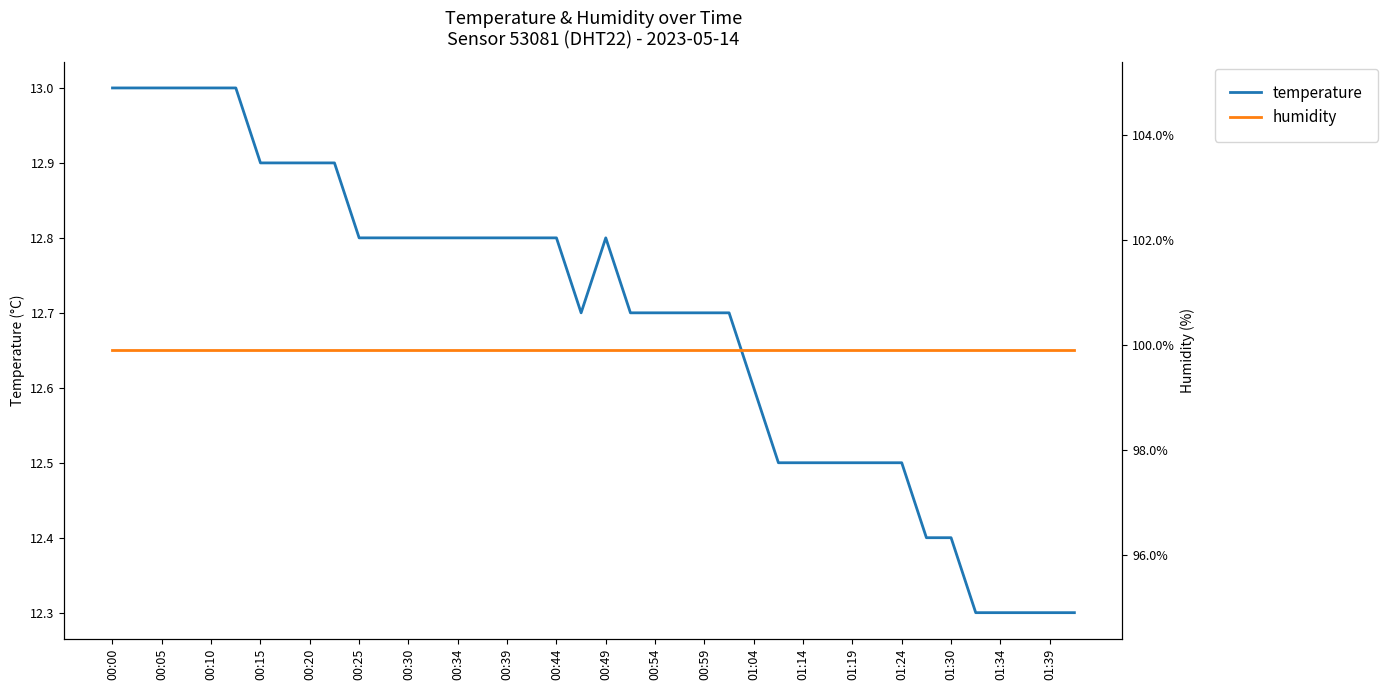

True or false: temperature has a value of 5.2 at 00:05.

False